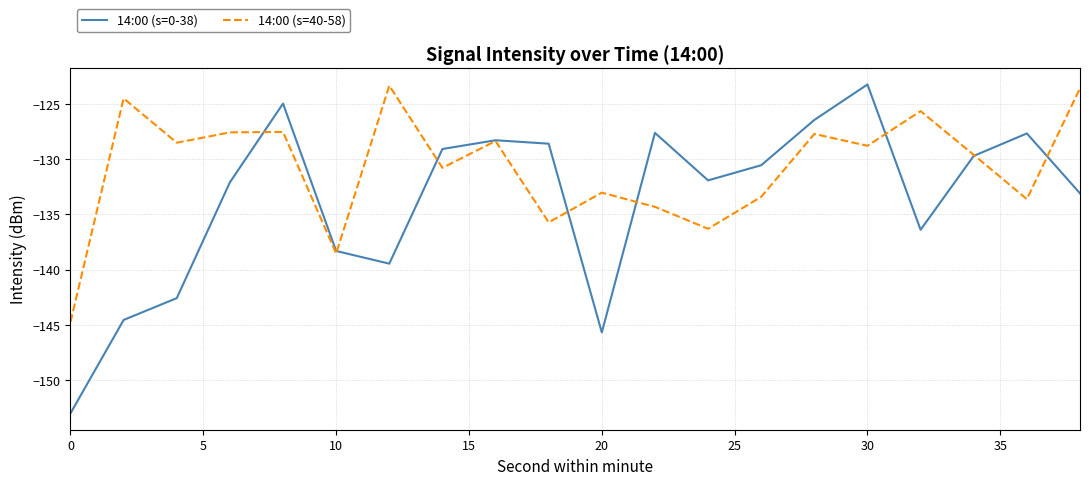

Rank the series by their average value, from lowest to highest.

14:00 (s=0-38), 14:00 (s=40-58)